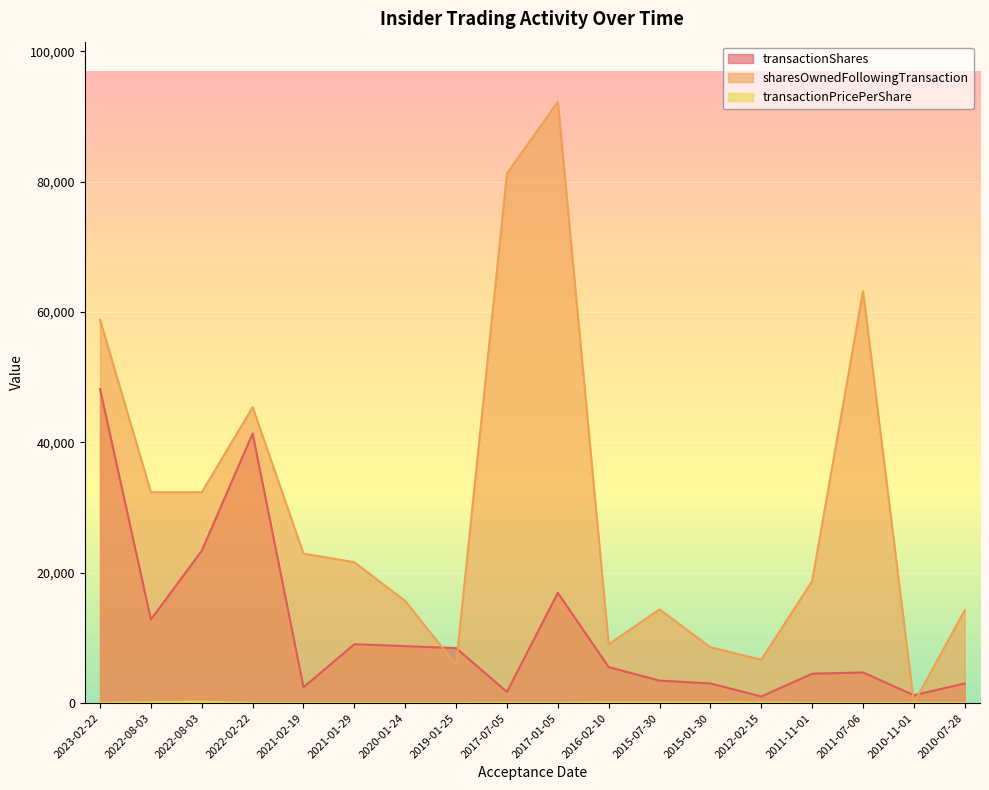

What is the highest value of the transactionPricePerShare series?

193.3